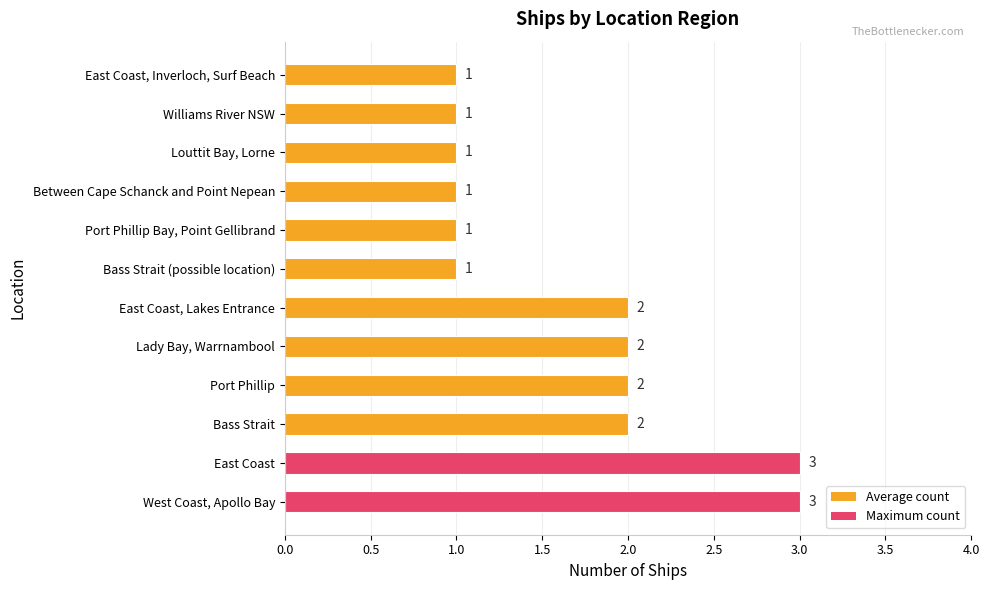

What is the greatest value displayed?

3